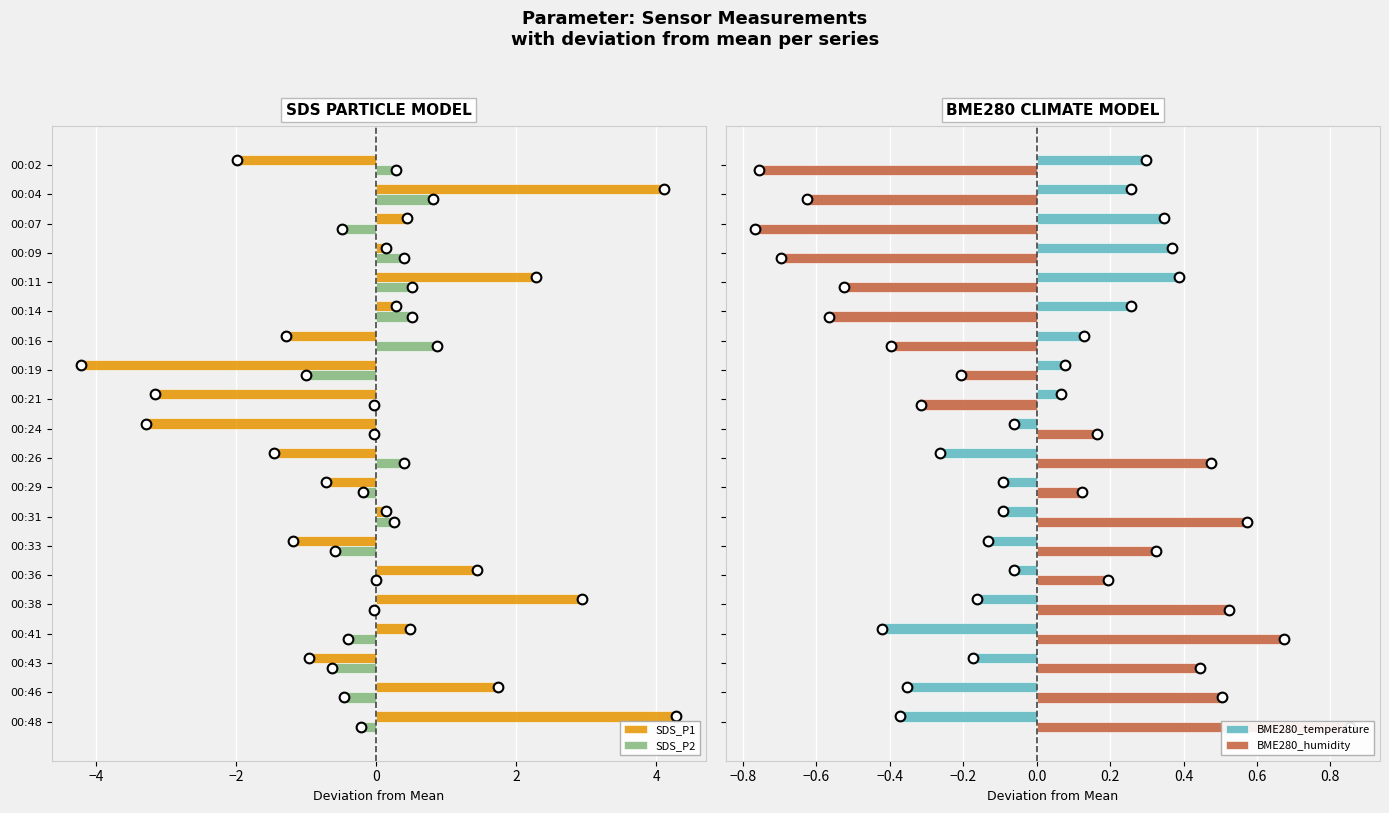

Rank the series by their maximum value, from lowest to highest.

BME280_temperature, BME280_humidity, SDS_P2, SDS_P1